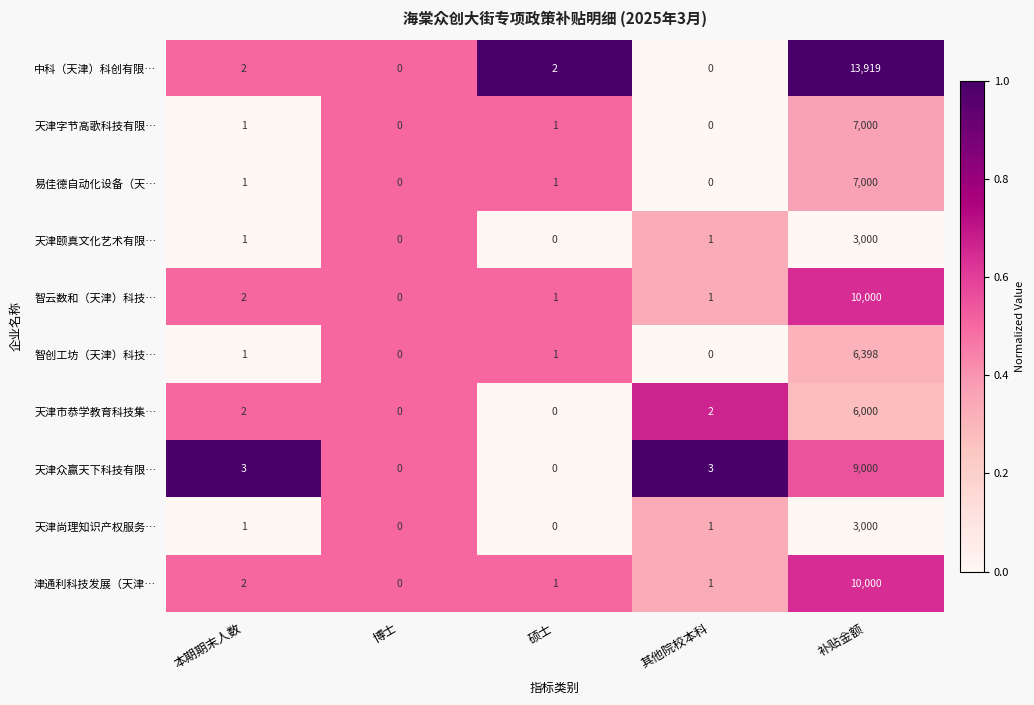

What is the greatest value displayed?

13919